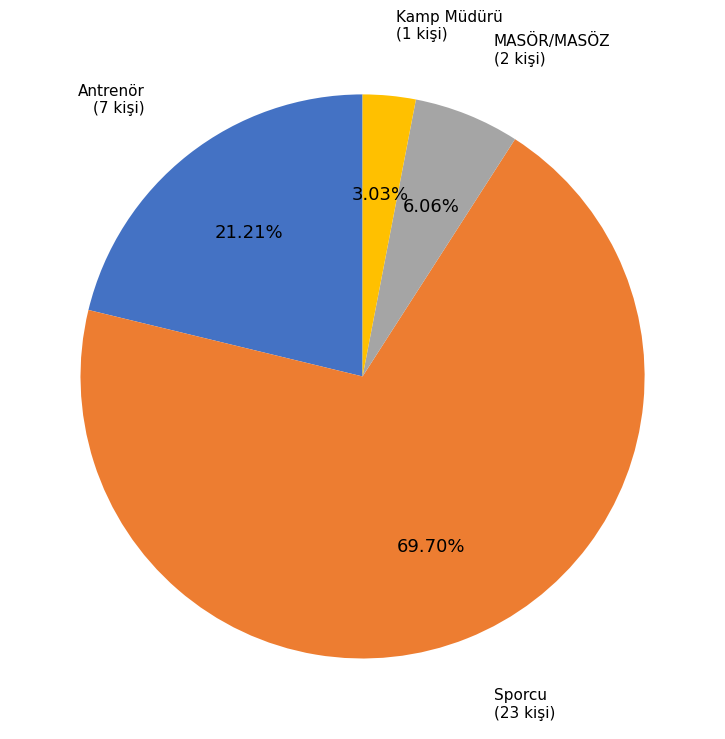

The Kamp Müdürü slice represents 3% of the pie. True or false?

True